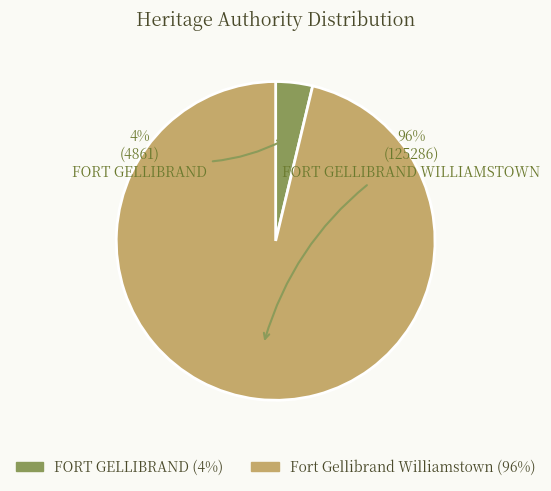

True or false: Fort Gellibrand Williamstown accounts for 96% of the total.

True